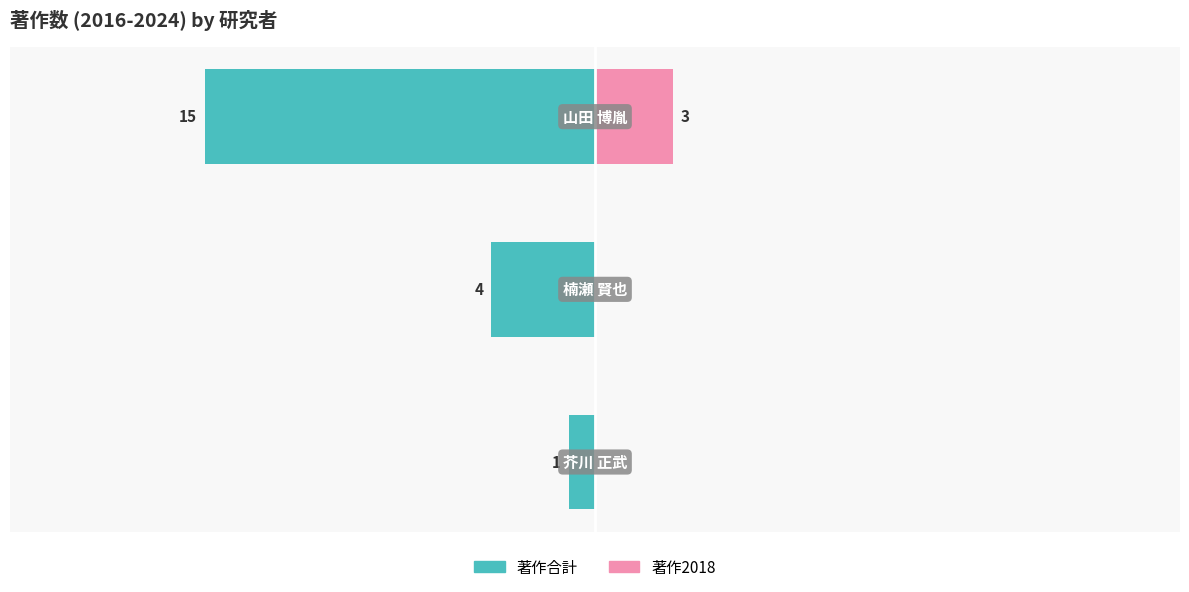

Count the number of categories in the chart.

3